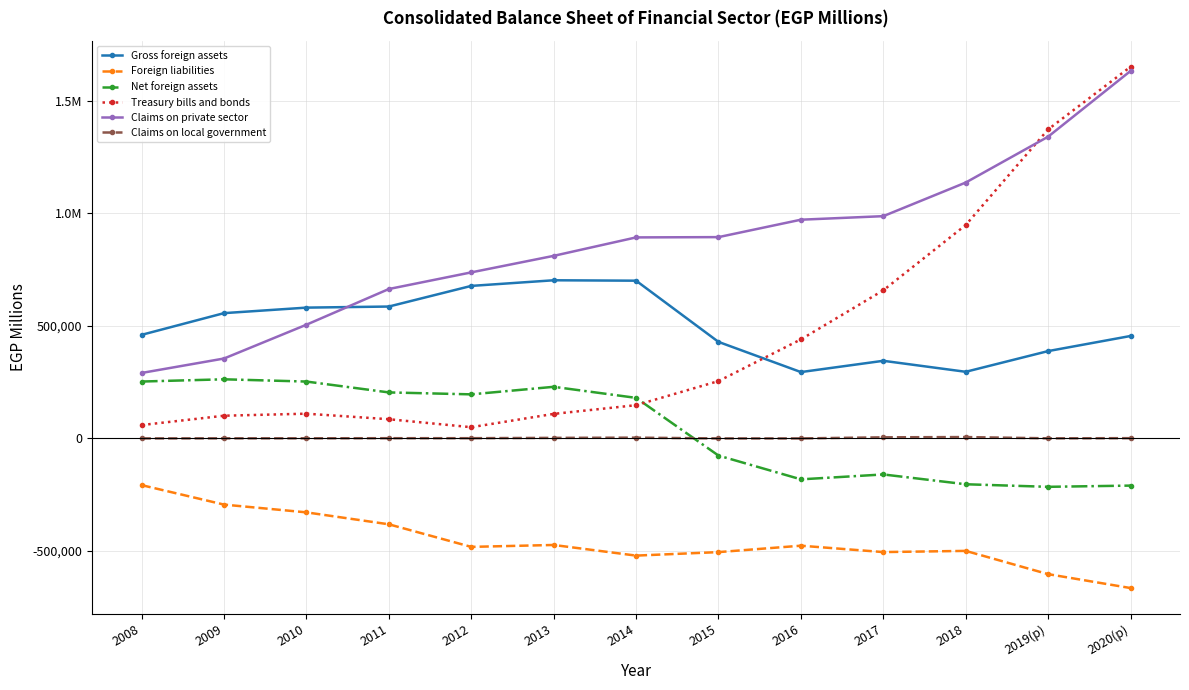

Does the chart have visible grid lines?

Yes